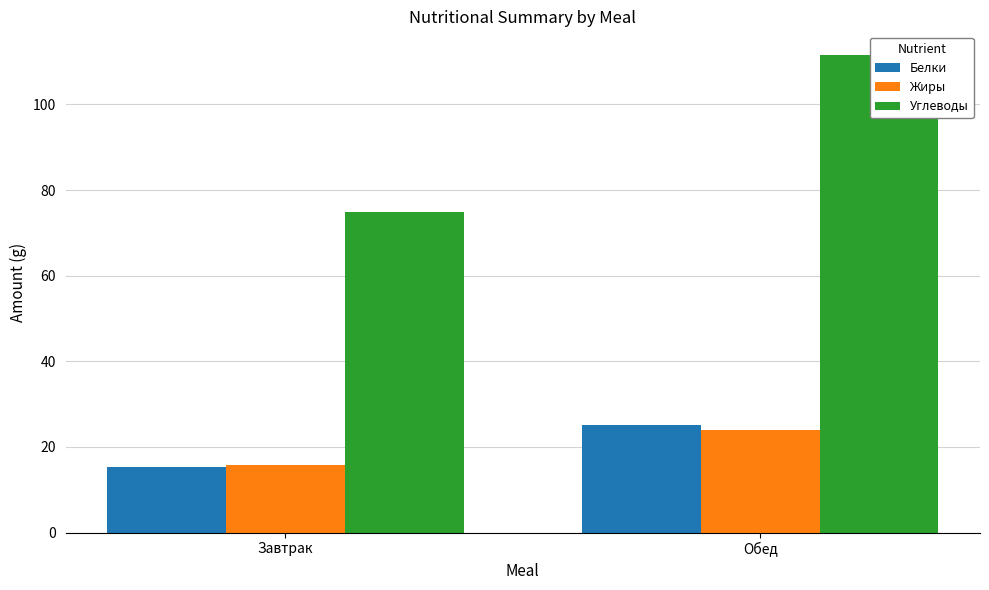

What is the value of the Белки bar at the 1st from the left?

15.4